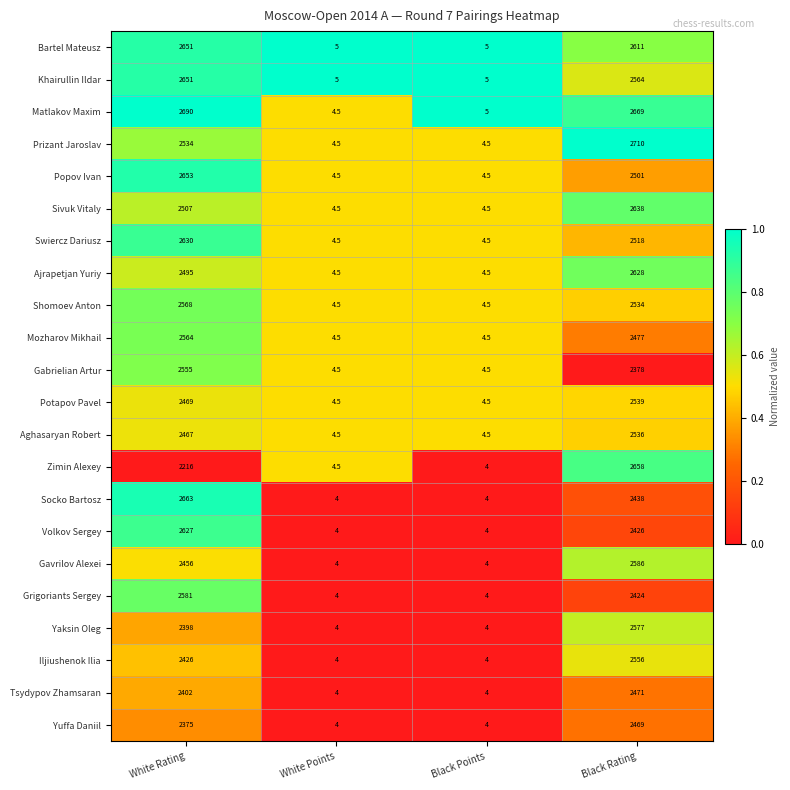

What is the highest value of the Popov Ivan series?

2653.0